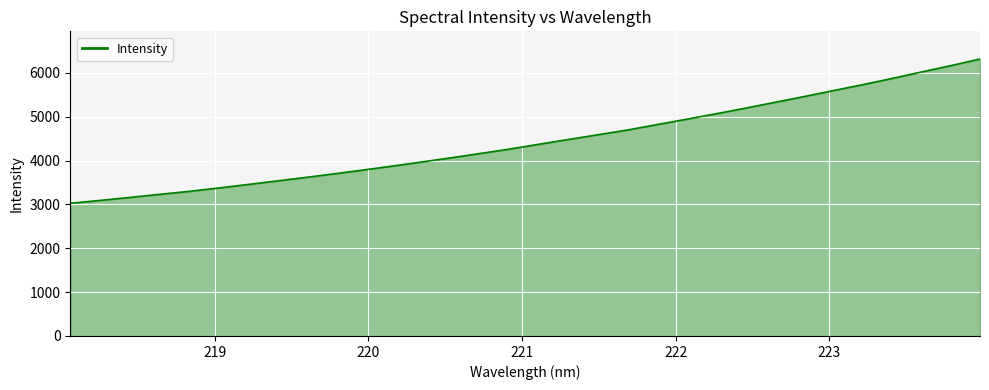

What is the maximum value shown in the chart?

6313.8